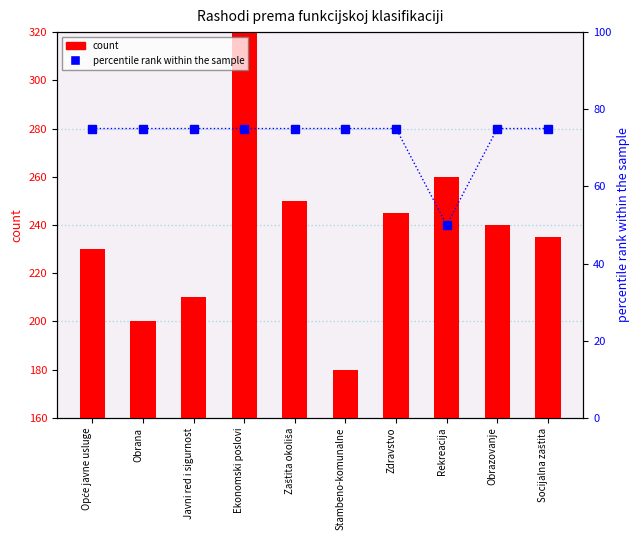

Reading left to right, transcribe all the data shown in this chart.

count: Opće javne usluge=230	Obrana=200	Javni red i sigurnost=210	Ekonomski poslovi=320	Zaštita okoliša=250	Stambeno-komunalne=180	Zdravstvo=245	Rekreacija=260	Obrazovanje=240	Socijalna zaštita=235
percentile rank within the sample: Opće javne usluge=75	Obrana=75	Javni red i sigurnost=75	Ekonomski poslovi=75	Zaštita okoliša=75	Stambeno-komunalne=75	Zdravstvo=75	Rekreacija=50	Obrazovanje=75	Socijalna zaštita=75